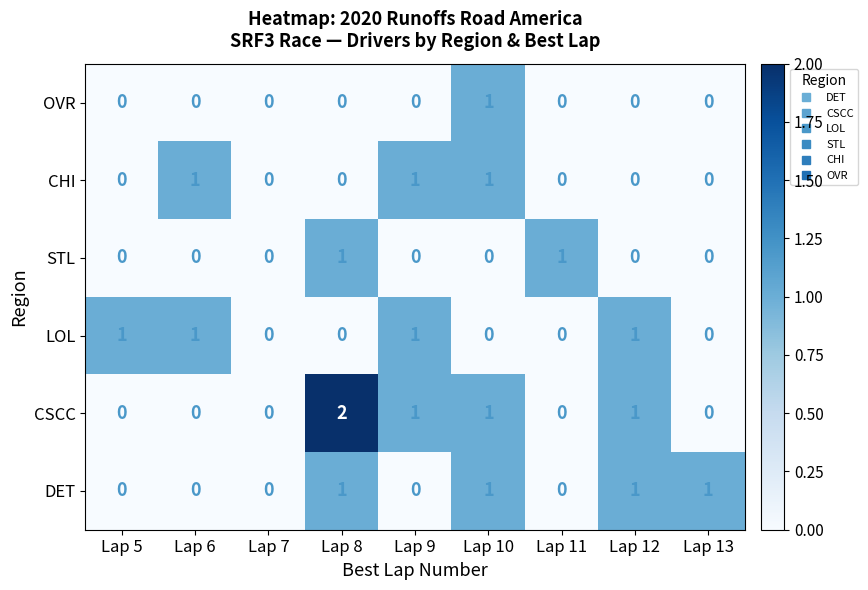

How many series are shown in this chart?

6